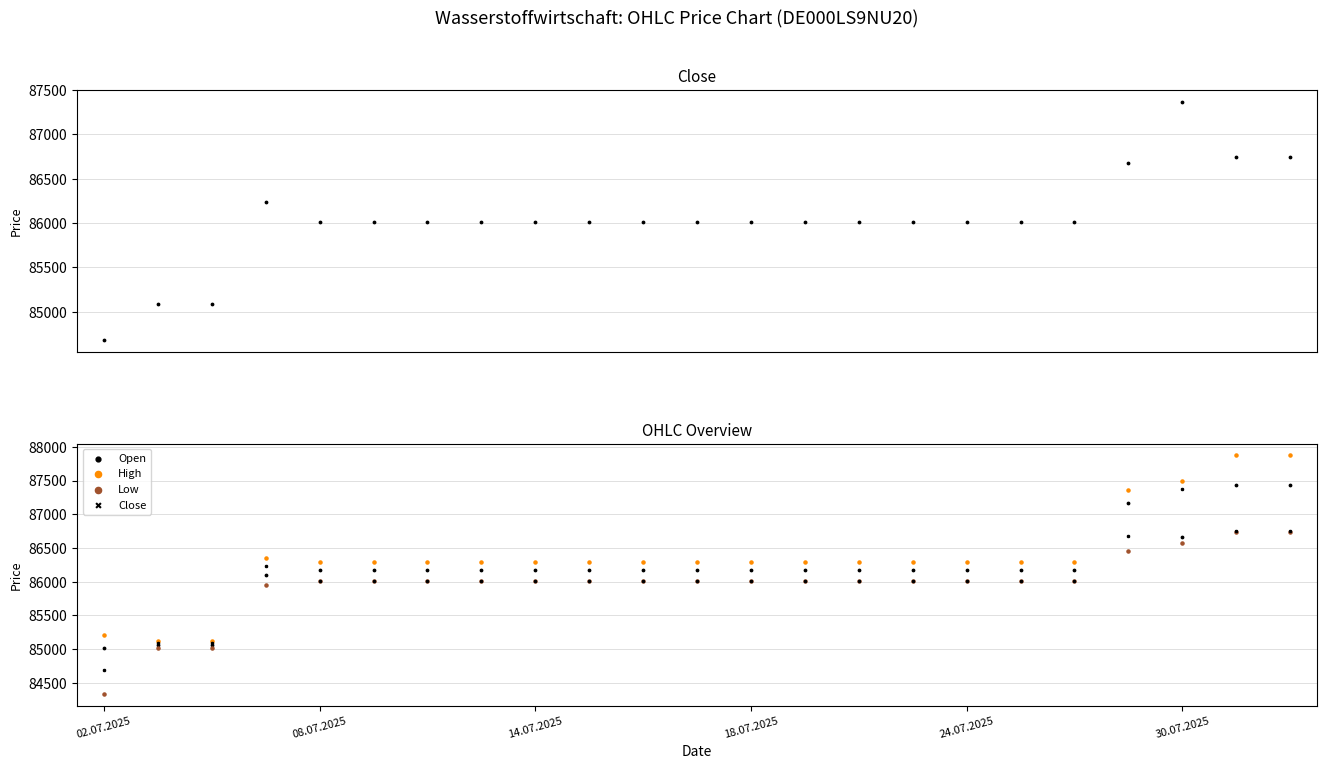

At which category is the sum across all series the highest?

21